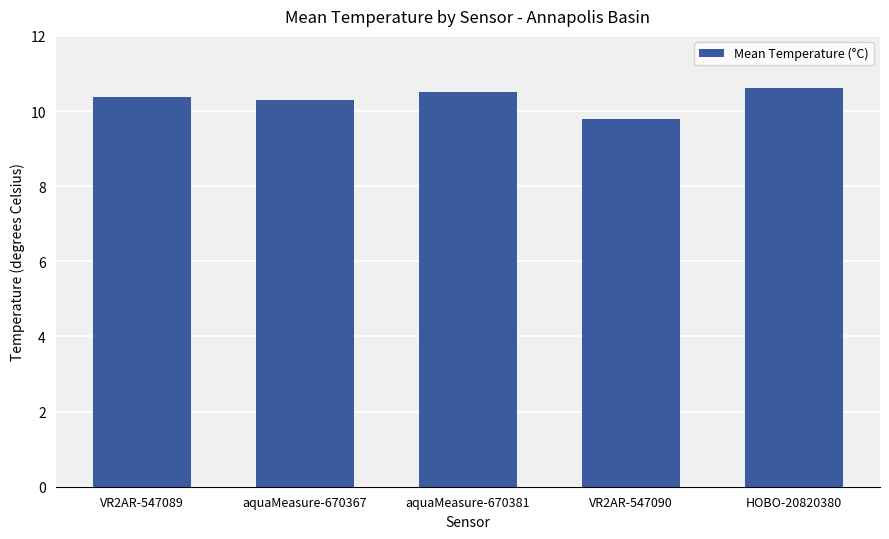

What is the change in value from VR2AR-547089 to aquaMeasure-670381?

+0.2